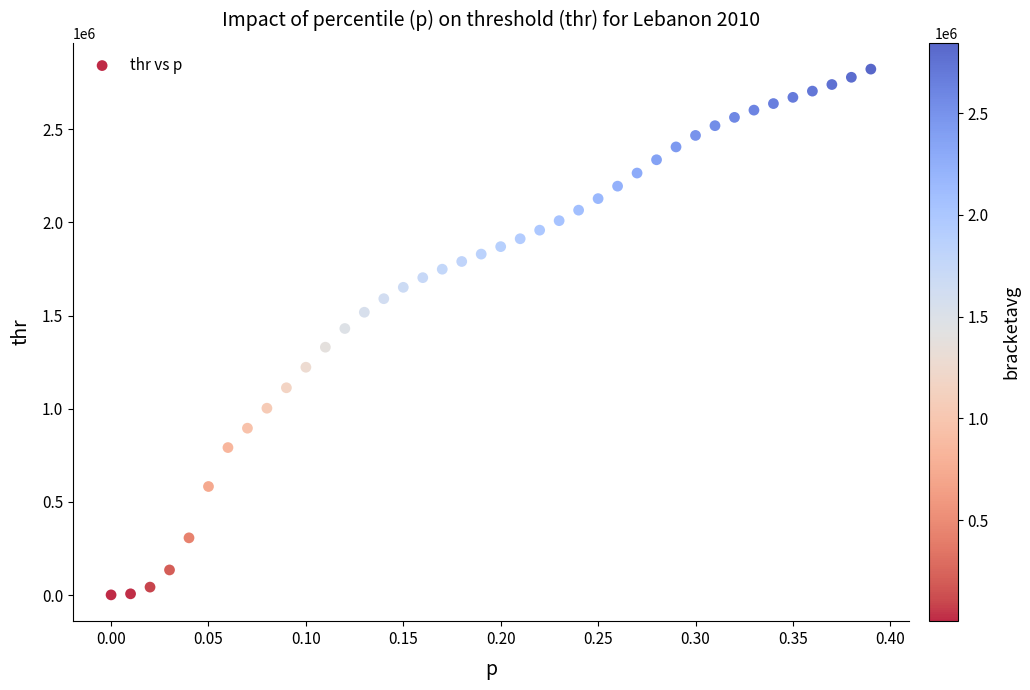

What is the range of Y values (max minus min)?

2820606.9